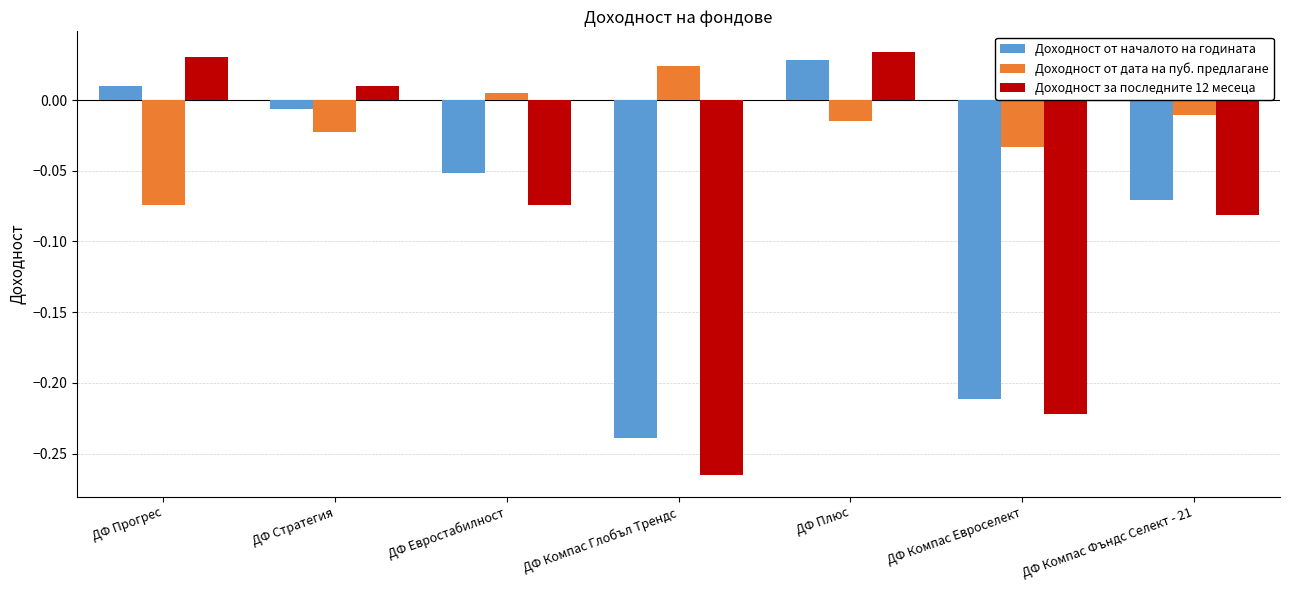

At which label does Доходност от началото на годината reach its minimum?

ДФ Компас Глобъл Трендс